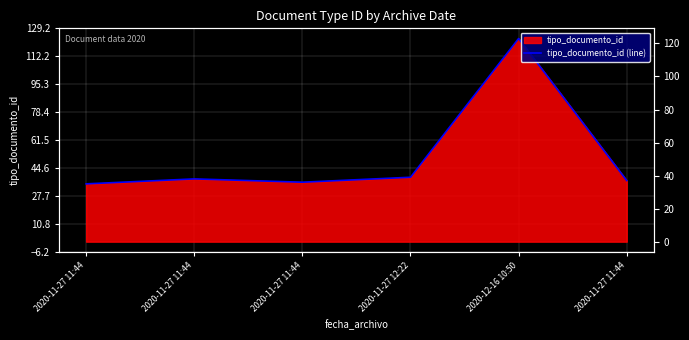

Rank the categories by value from highest to lowest.

2020-12-16 10:50, 2020-11-27 12:22, 2020-11-27 11:44, 2020-11-27 11:44, 2020-11-27 11:44, 2020-11-27 11:44